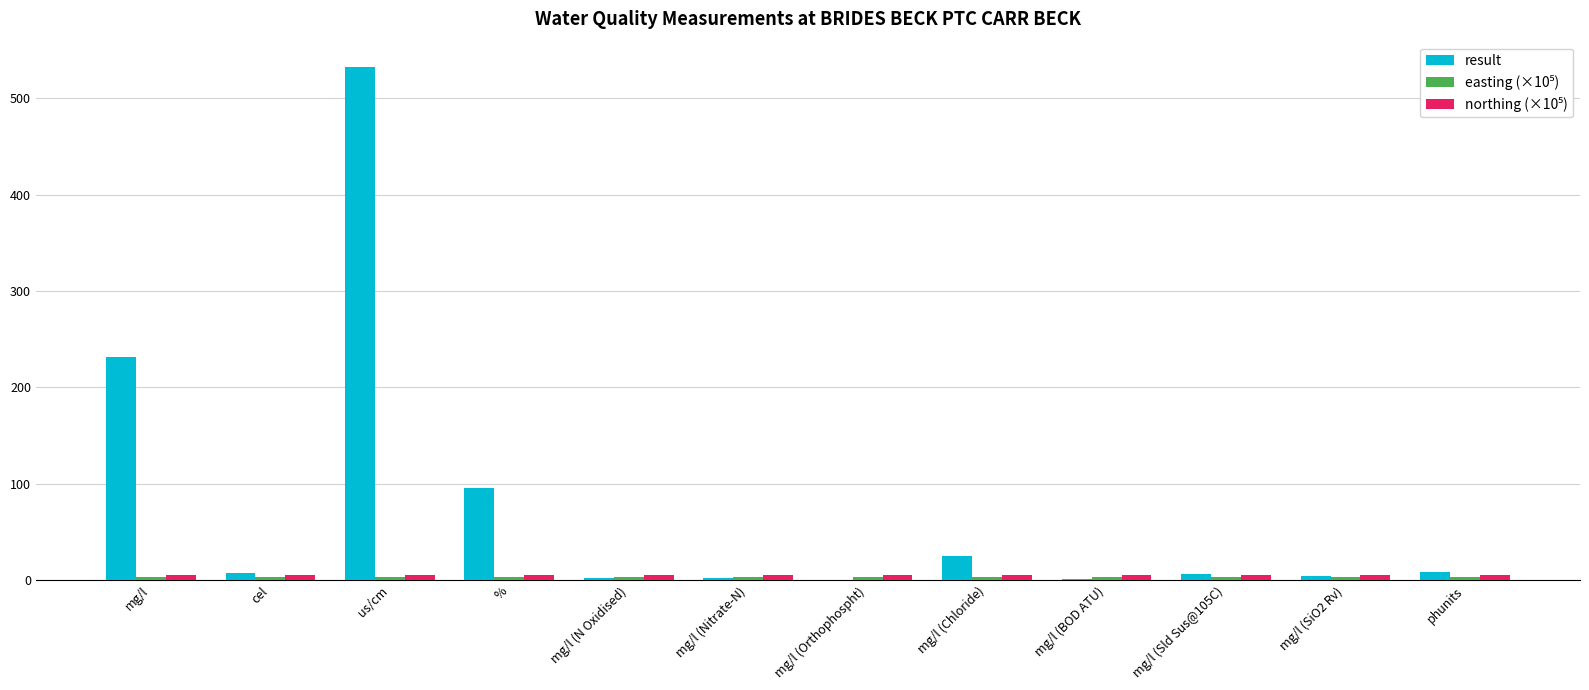

At which category is the sum across all series the highest?

us/cm